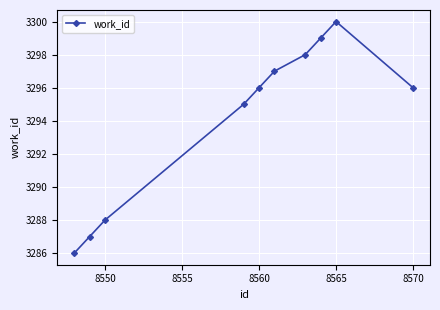

How many interior local peaks (higher than both neighbors) does the data have?

1